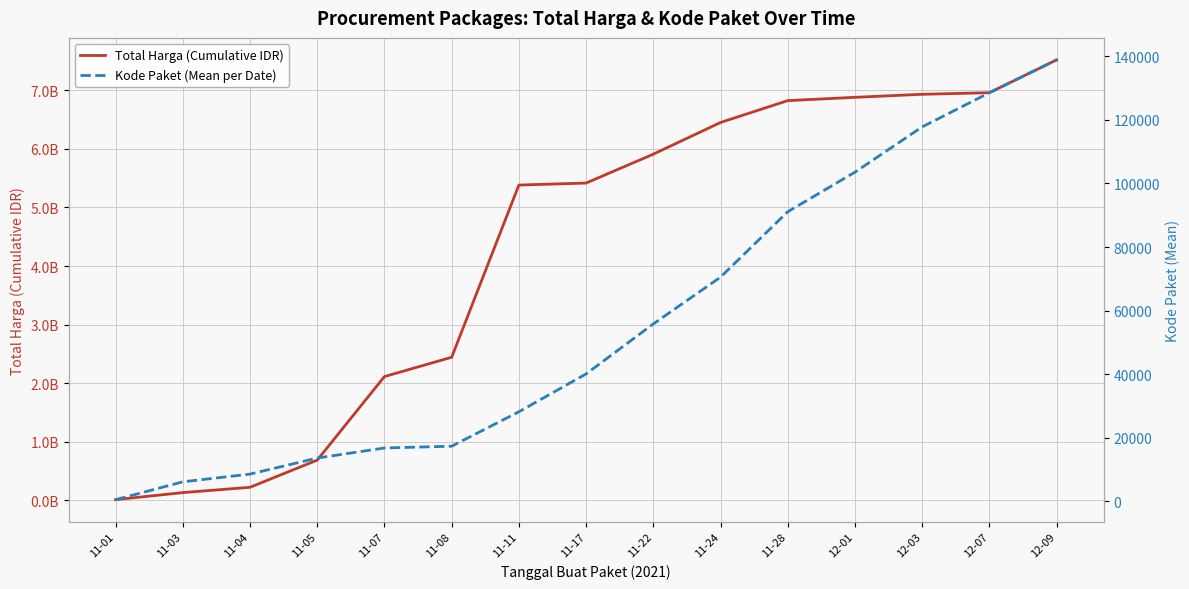

At which label does Total Harga (Cumulative IDR) reach its minimum?

11-01